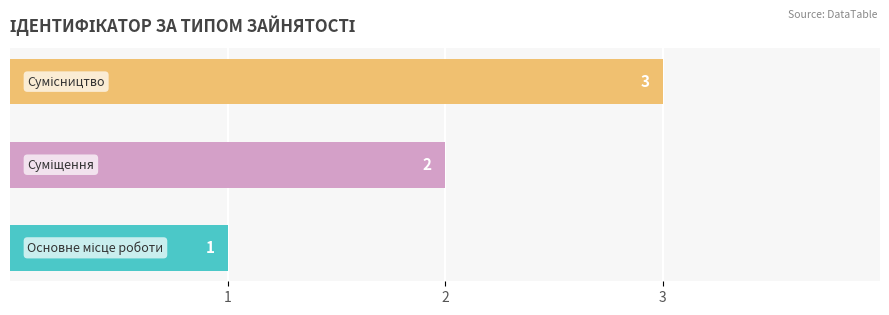

What is the greatest value displayed?

3